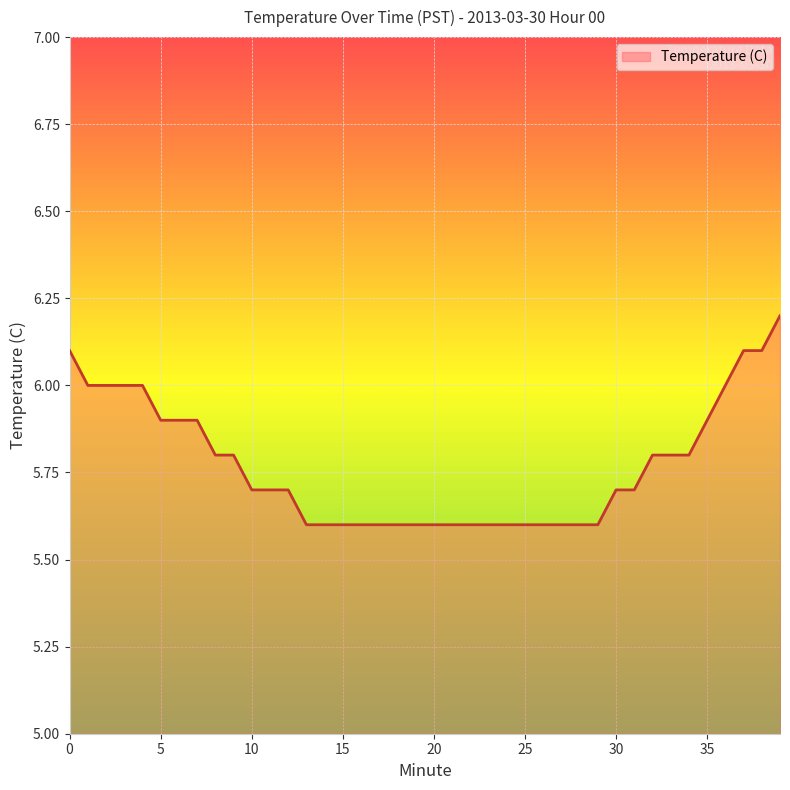

What is the difference between the maximum and minimum values?

0.6